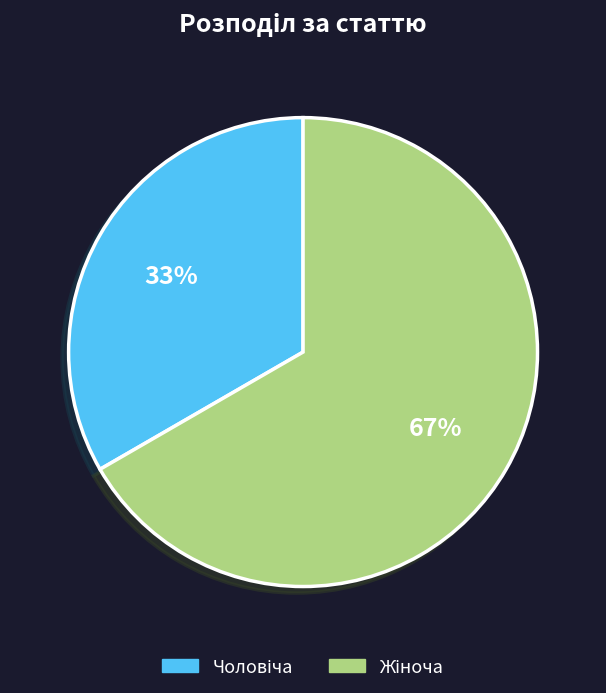

To the nearest percent, what is the average slice percentage?

50%